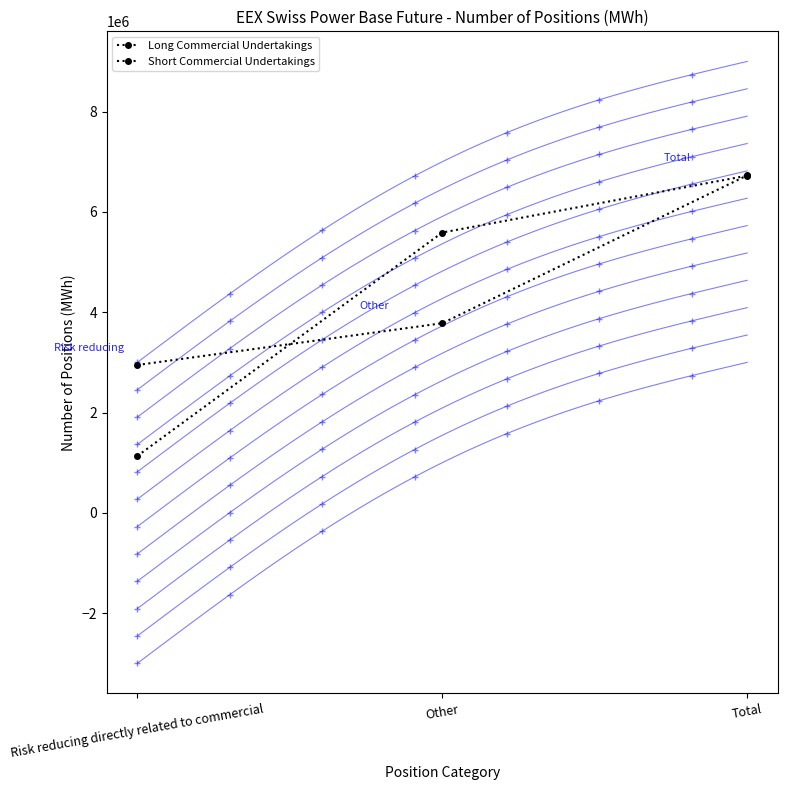

What is the label of the 2nd point from the right?

Other